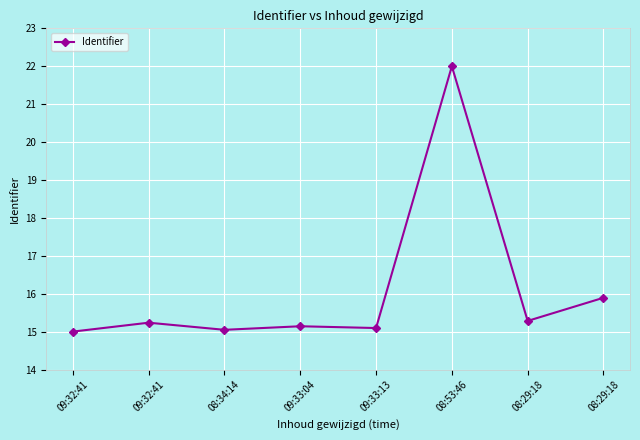

What is the sum of all values?

128.7